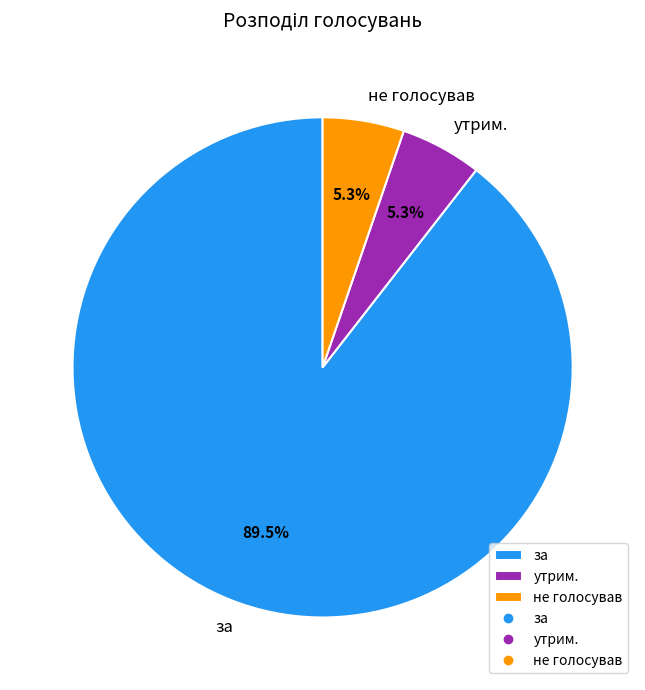

How many segments does this pie chart have?

3